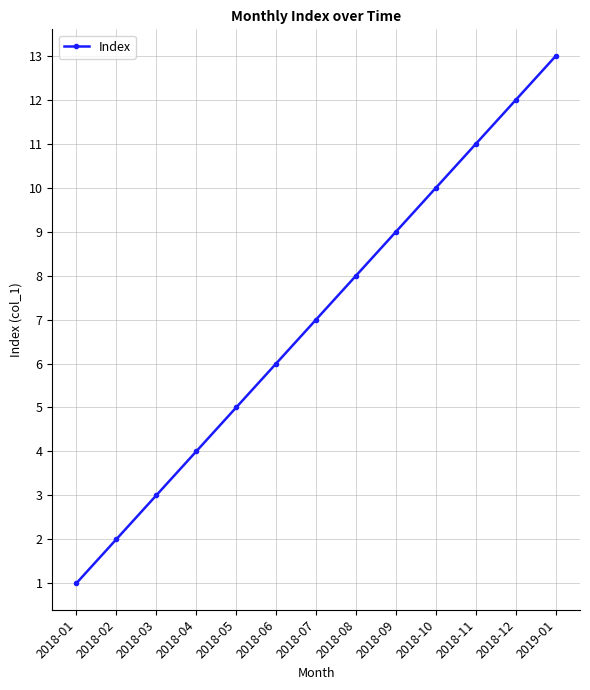

How many data points are less than 7?

6